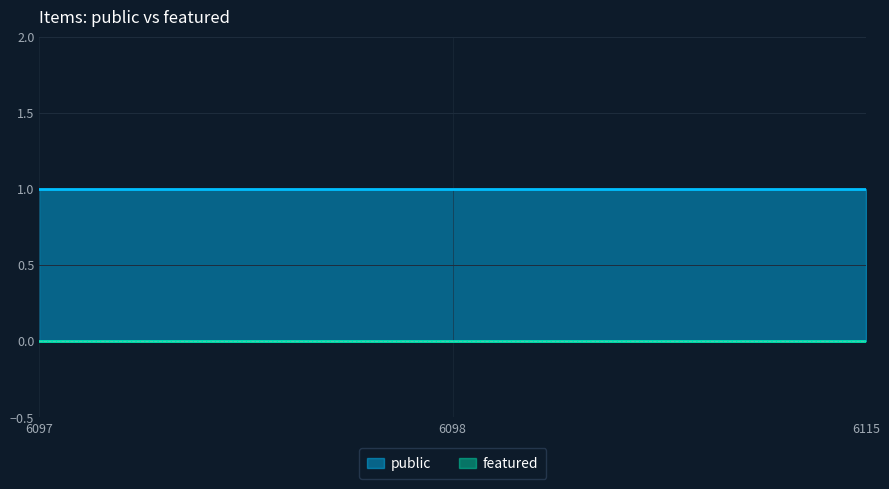

List the series in order of their peak value, lowest first.

featured, public